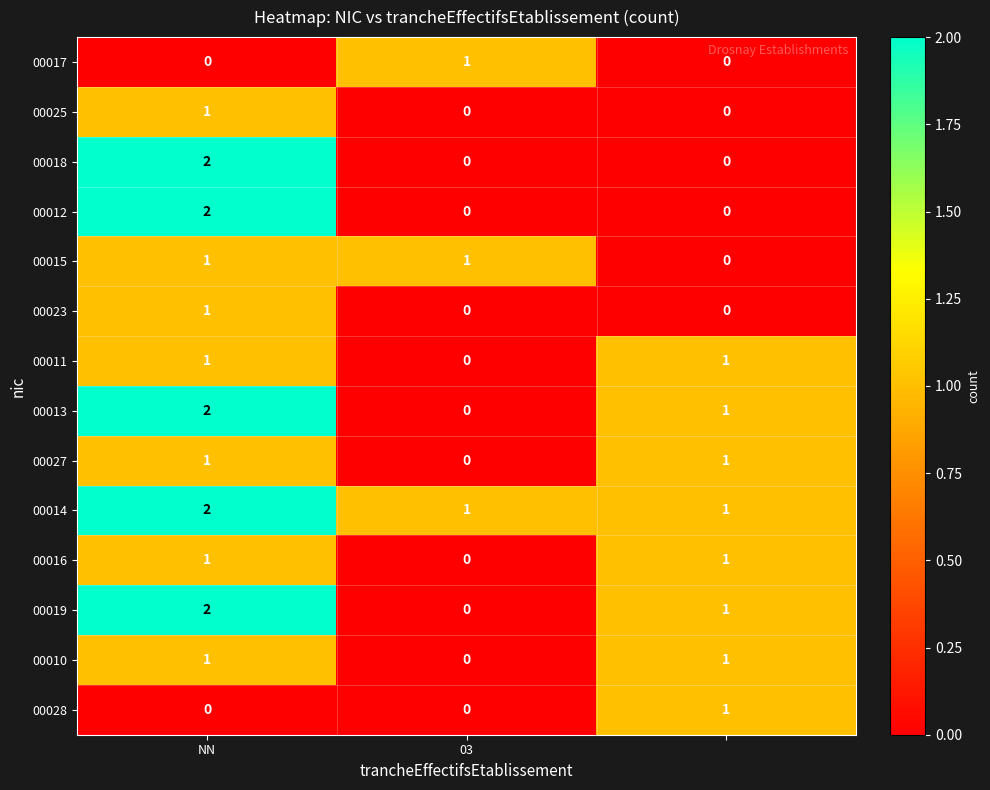

Count the 00019 values in the range 0 to 2.

3